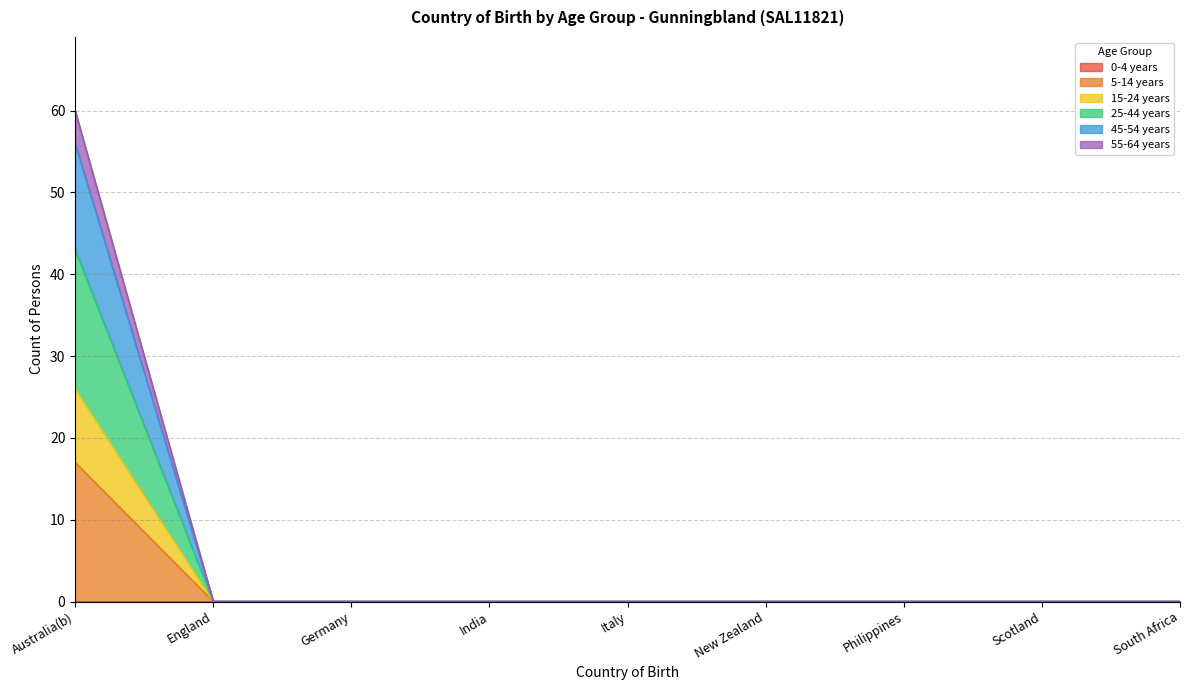

Does the chart display data point markers on the line(s)?

No